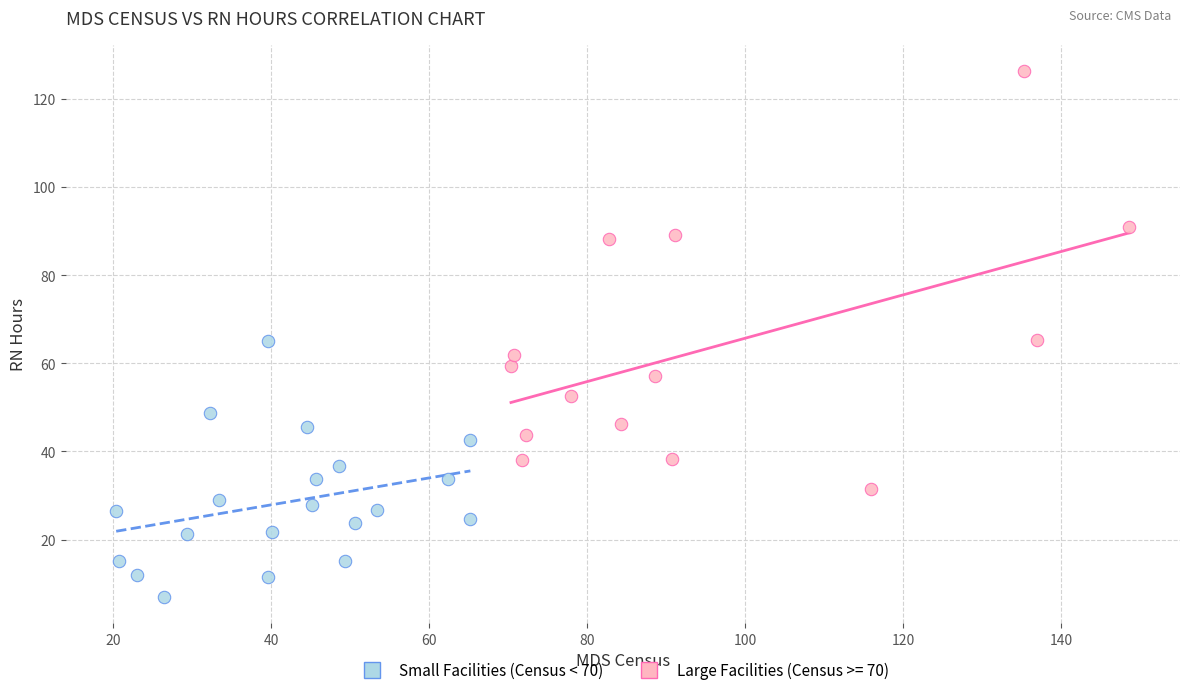

Which series has the largest Y range (max minus min)?

Large Facilities (Census >= 70)